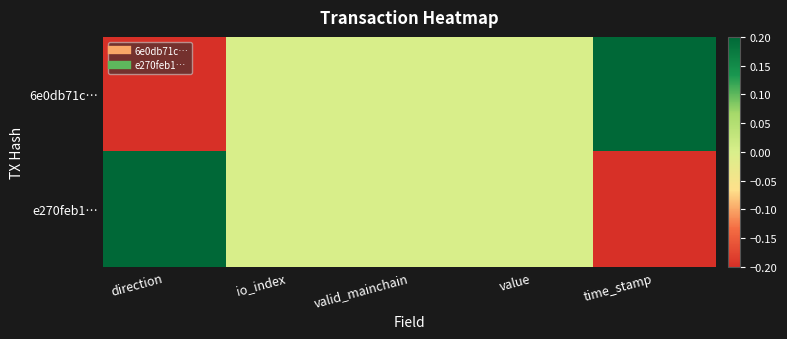

What is the greatest value displayed?

0.2